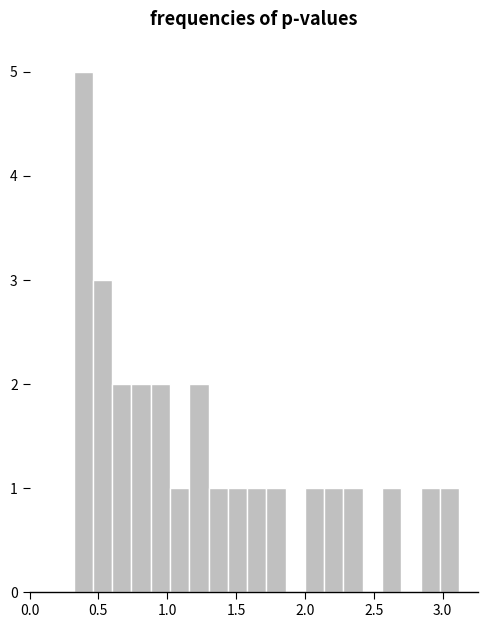

Around what value on the x-axis is the tallest bar? Give the approximate position of its centre, as read against the axis.

0.40